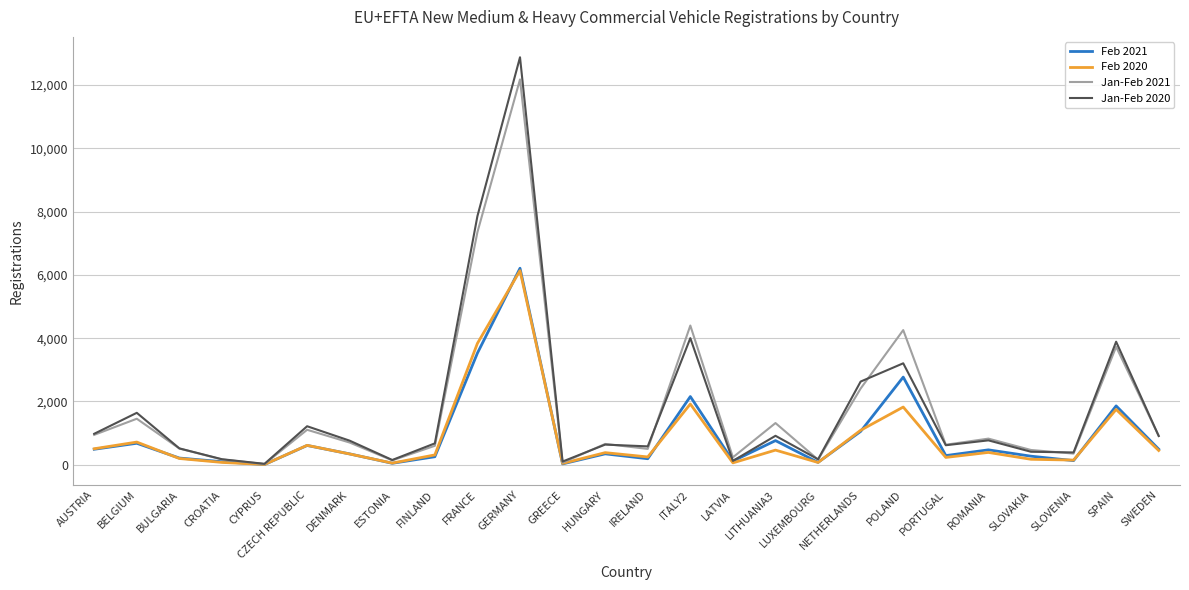

What is the total value across all series at NETHERLANDS?

7182